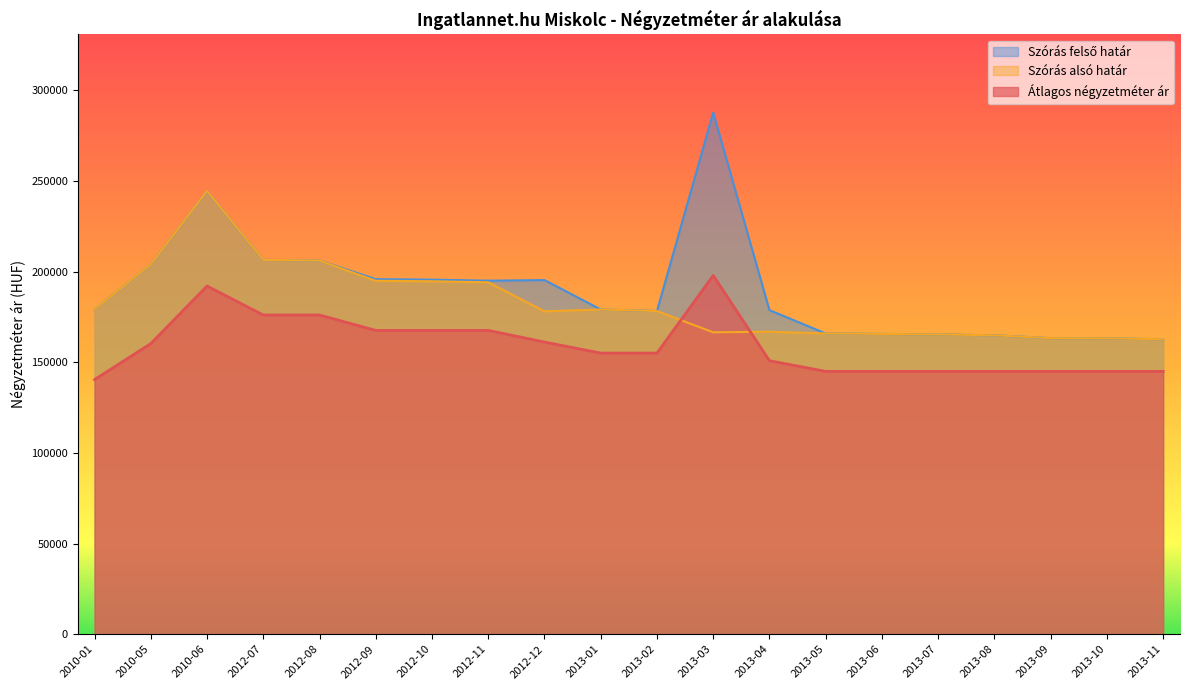

Where is Átlagos négyzetméter ár nearest to the value 169155?

2012-09